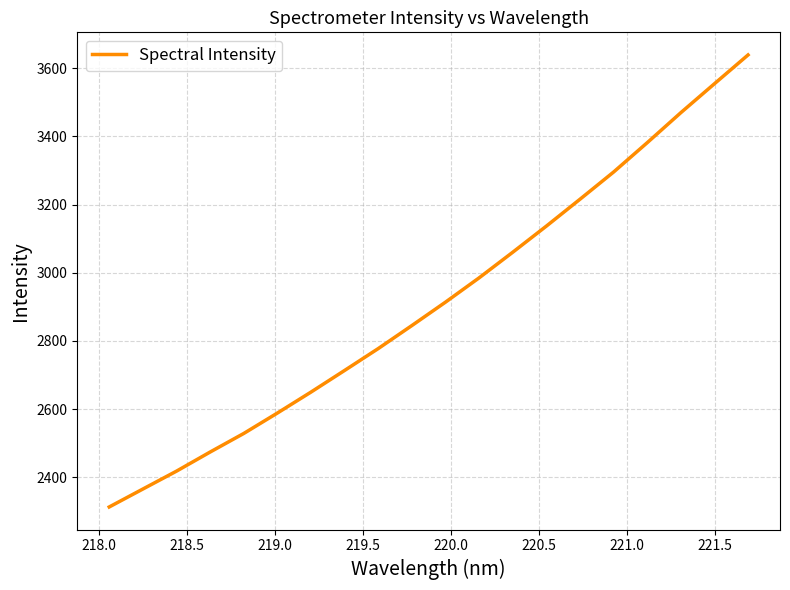

Reading left to right, transcribe all the data shown in this chart.

2312.8	2365.4	2417.9	2474.0	2528.5	2588.4	2649.9	2713.5	2777.7	2845.2	2913.9	2985.2	3060.3	3137.0	3215.7	3295.6	3381.6	3469.6	3554.5	3639.0